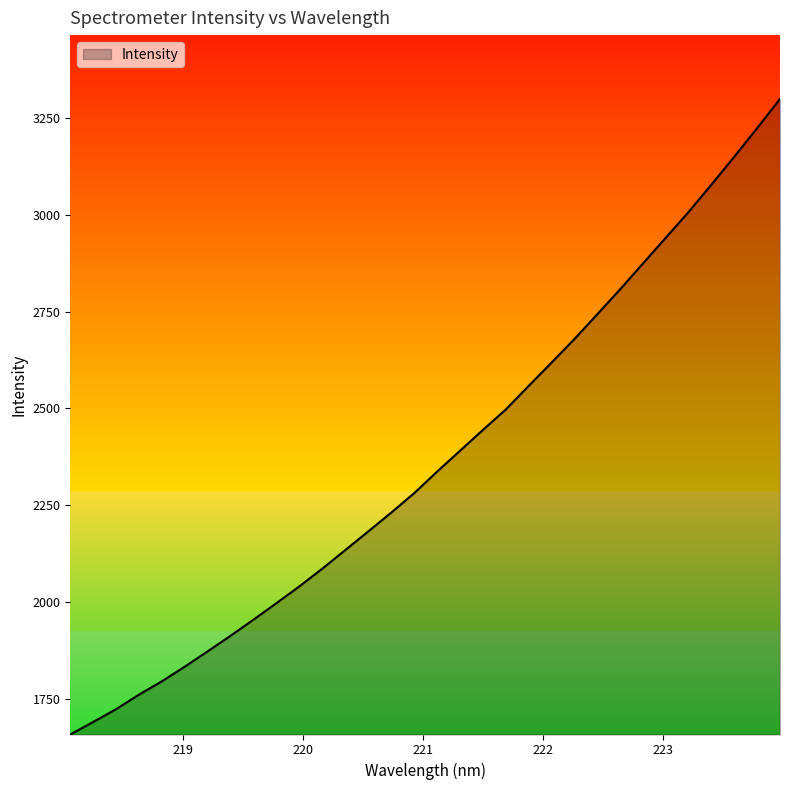

Does the chart display data point markers on the line(s)?

No